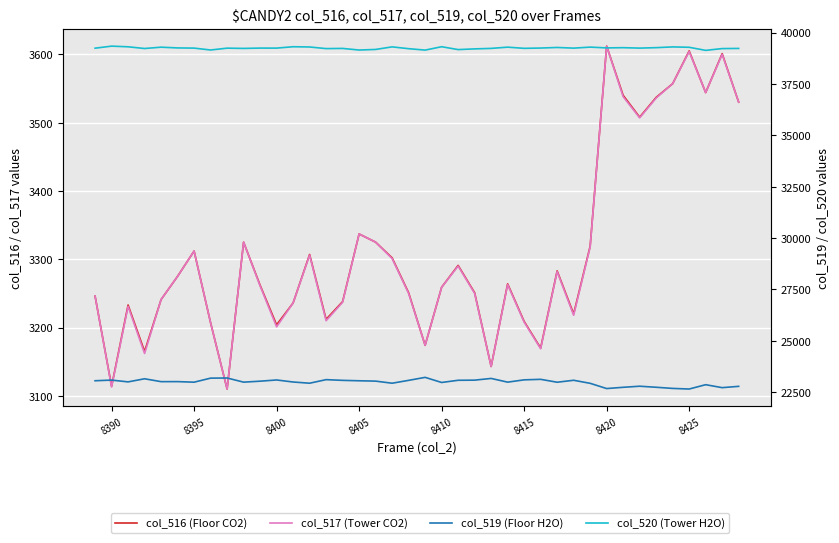

How many values in the col_520 (Tower H2O) series are below 39244?

19